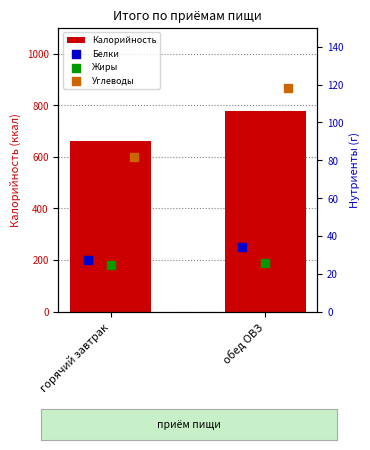

At how many categories does at least one series exceed 768?

1